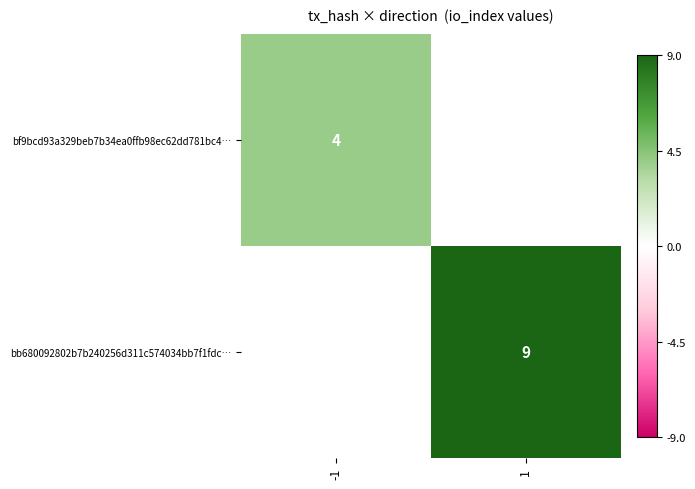

Count the number of data series in this chart.

2